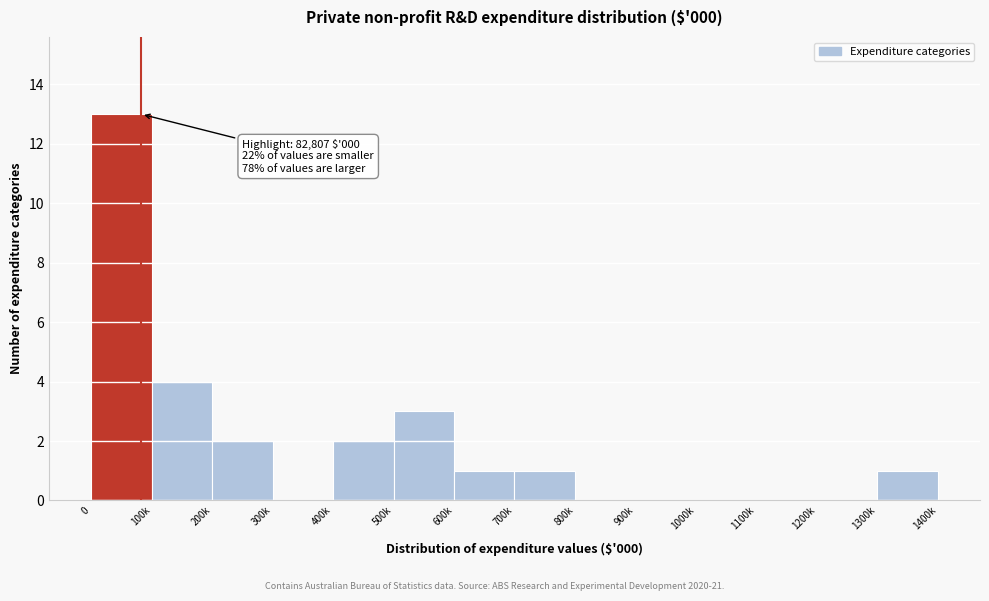

Reading left to right, transcribe all the data shown in this chart.

0=13	100k=4	200k=2	300k=0	400k=2	500k=3	600k=1	700k=1	800k=0	900k=0	1000k=0	1100k=0	1200k=0	1300k=1